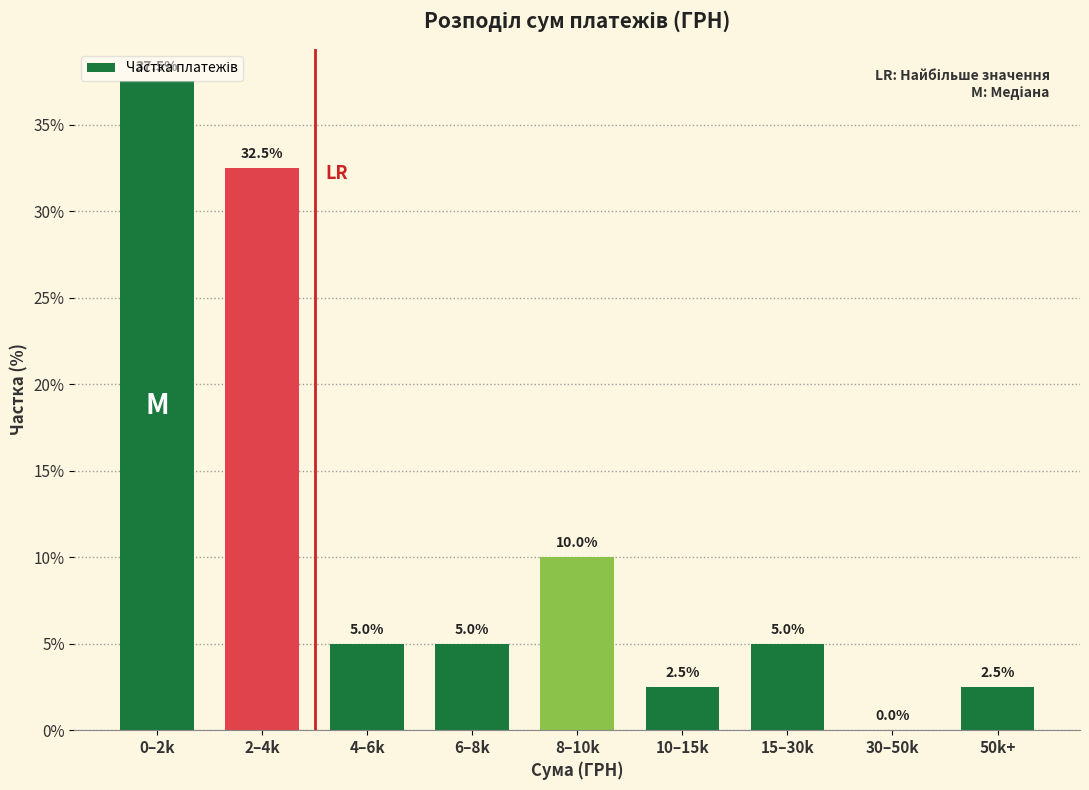

Reading right to left, extract all data points from this chart.

50k+=2.5	30–50k=0.0	15–30k=5.0	10–15k=2.5	8–10k=10.0	6–8k=5.0	4–6k=5.0	2–4k=32.5	0–2k=37.5